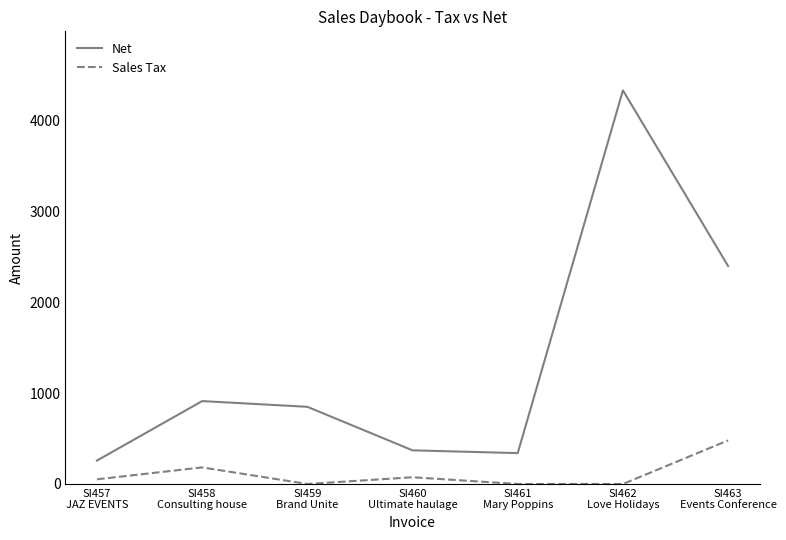

At which label does Net first exceed 850?

SI458
Consulting house